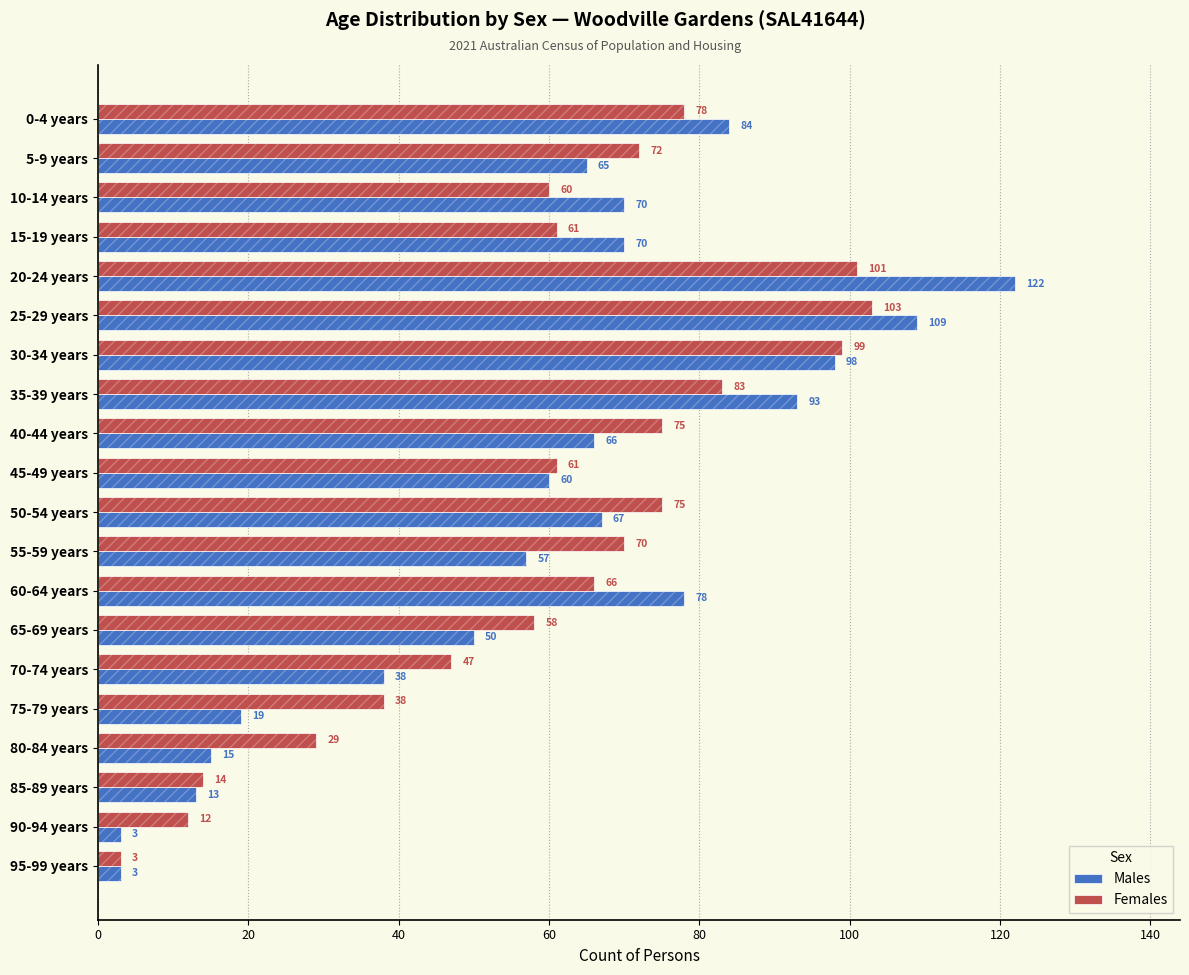

How many data points does each series have?

20